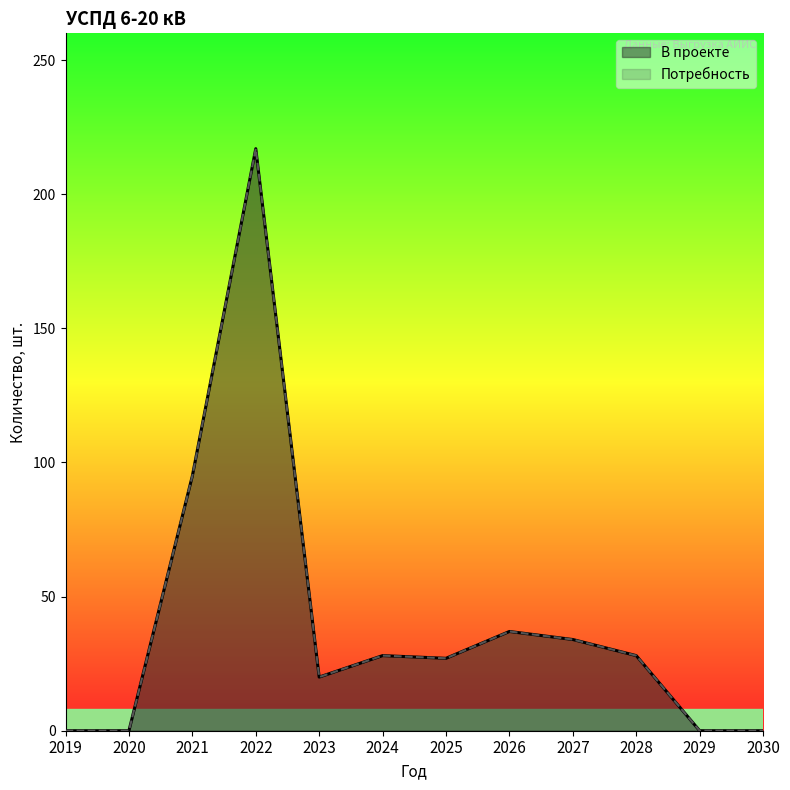

In В проекте, how many points are lower than both neighbors (excluding endpoints)?

2